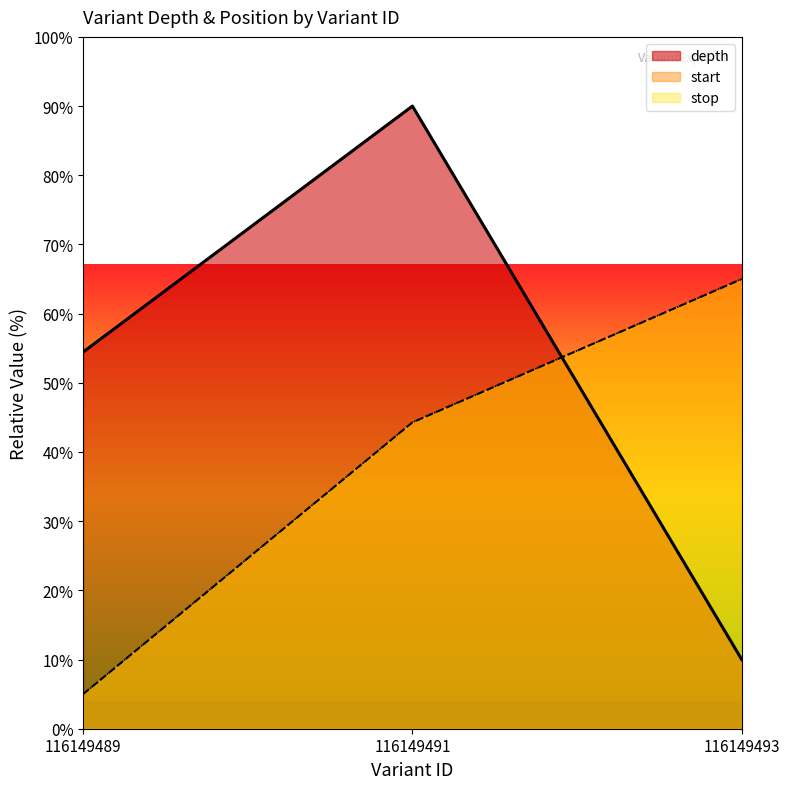

What is the approximate value of start at 116149489?

5.0